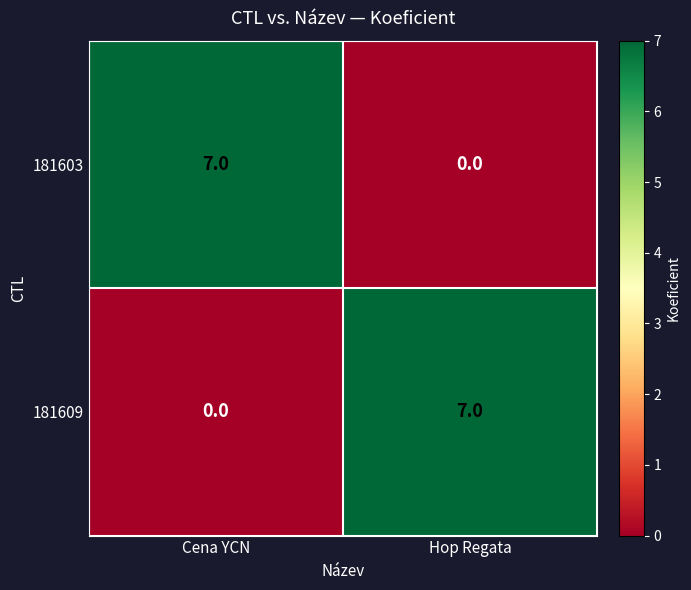

What is the spread (max minus min) of values at Cena YCN?

7